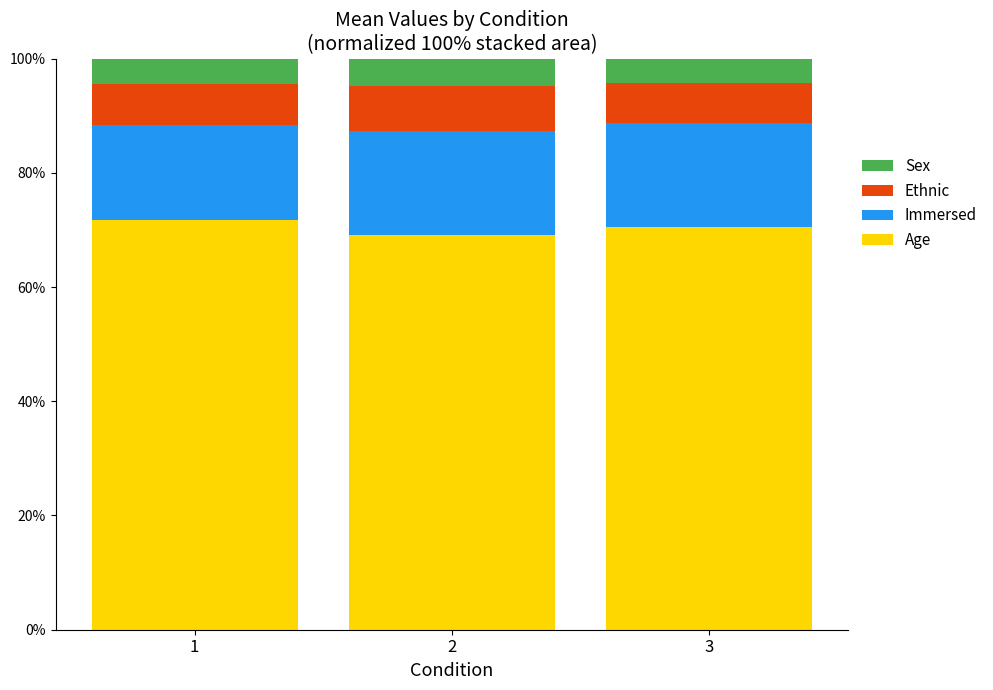

What is the total value across all series at 1?

100.0